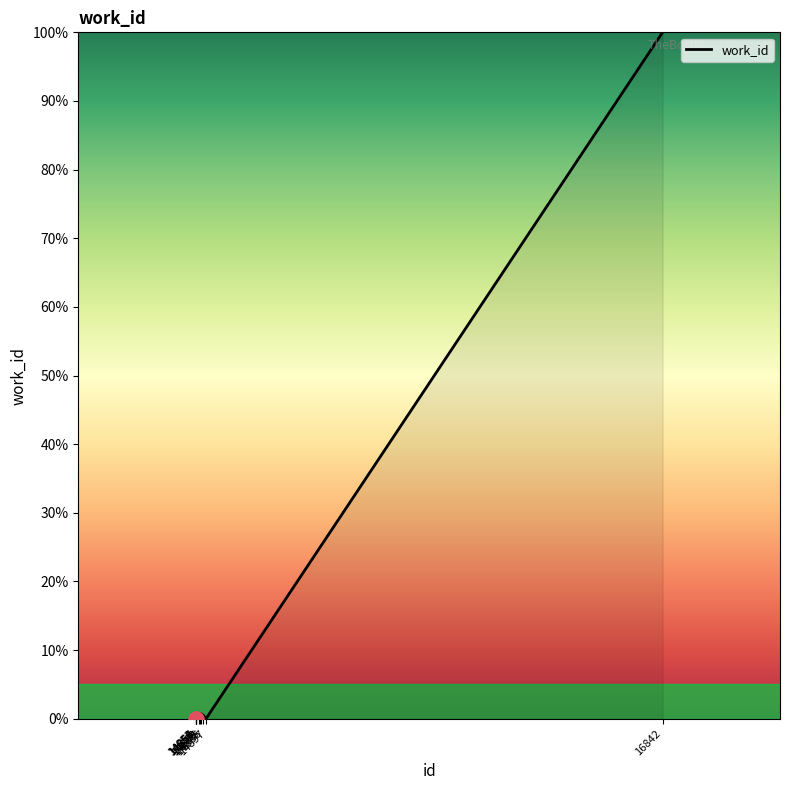

What is the change in value from 14854 to 14870?

+0.5